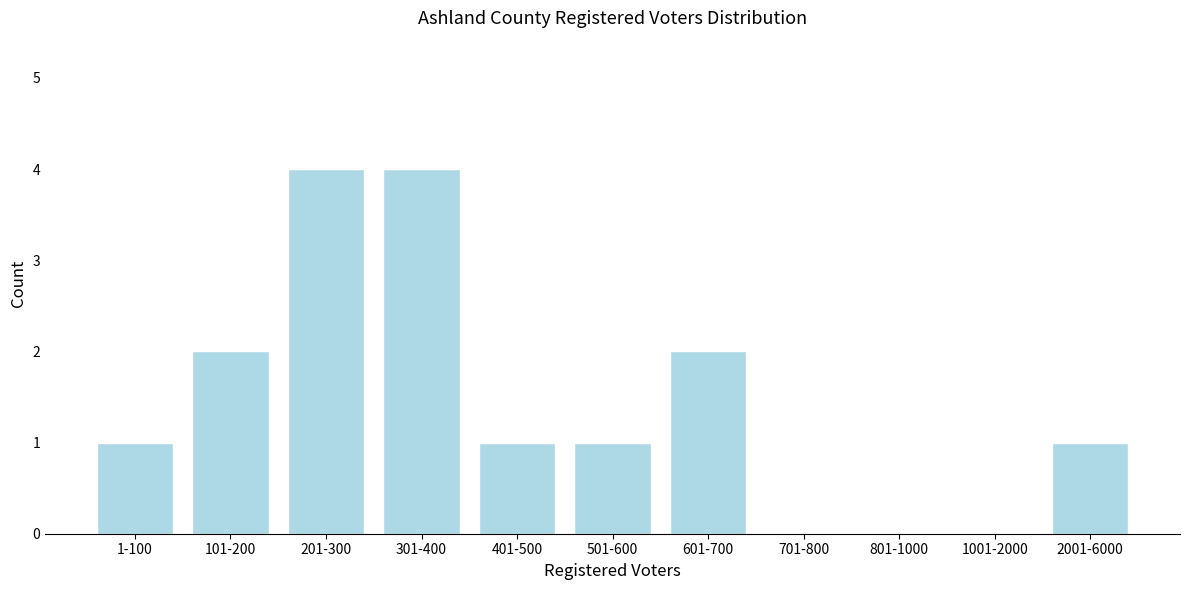

Reading right to left, extract all data points from this chart.

2001-6000=1	1001-2000=0	801-1000=0	701-800=0	601-700=2	501-600=1	401-500=1	301-400=4	201-300=4	101-200=2	1-100=1